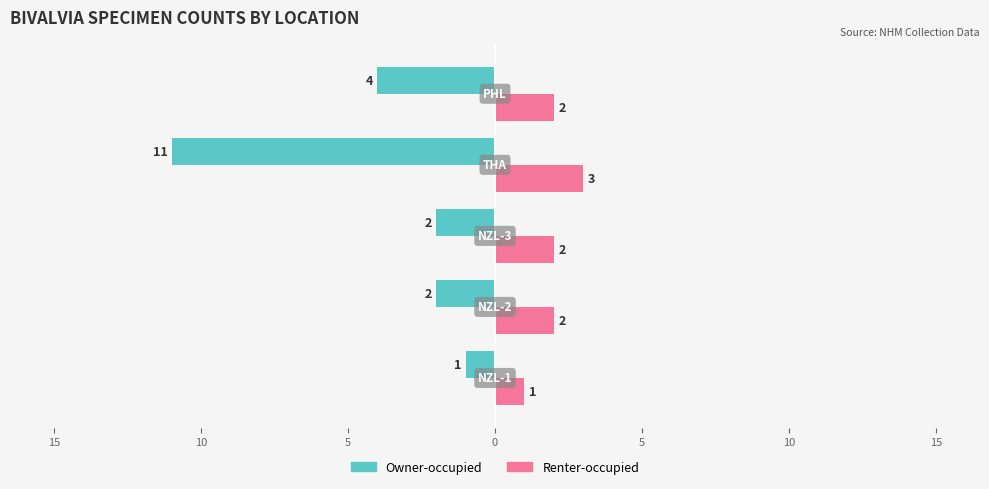

What are all the series names shown in the legend?

Owner-occupied, Renter-occupied